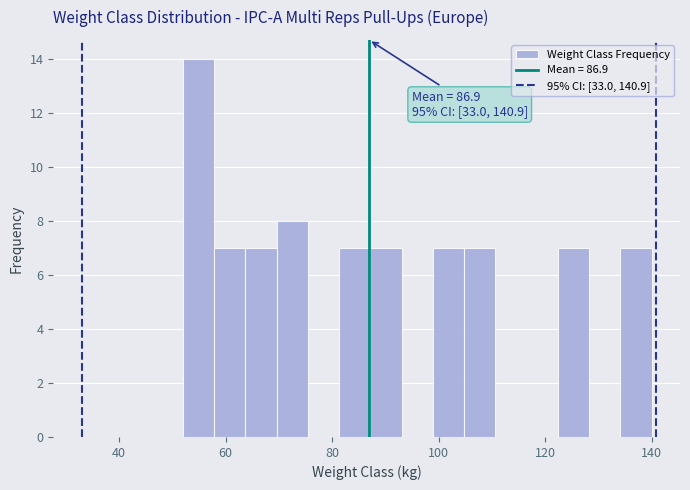

Read against the x-axis, roughly where is the centre of the tallest bar?

54